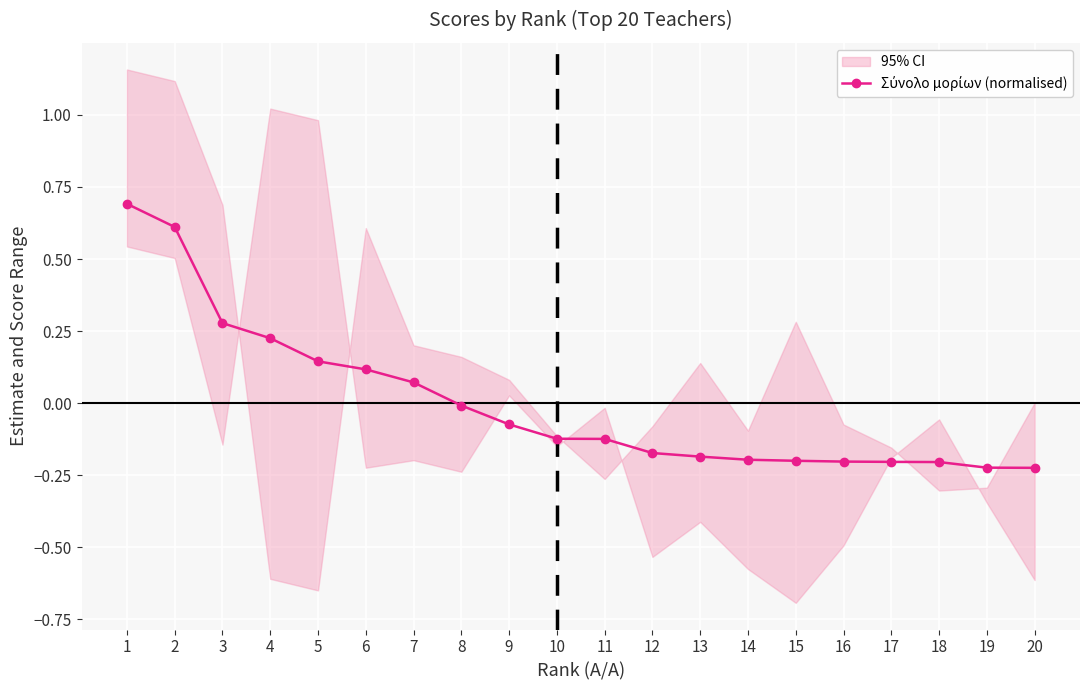

How many positive values are there?

7